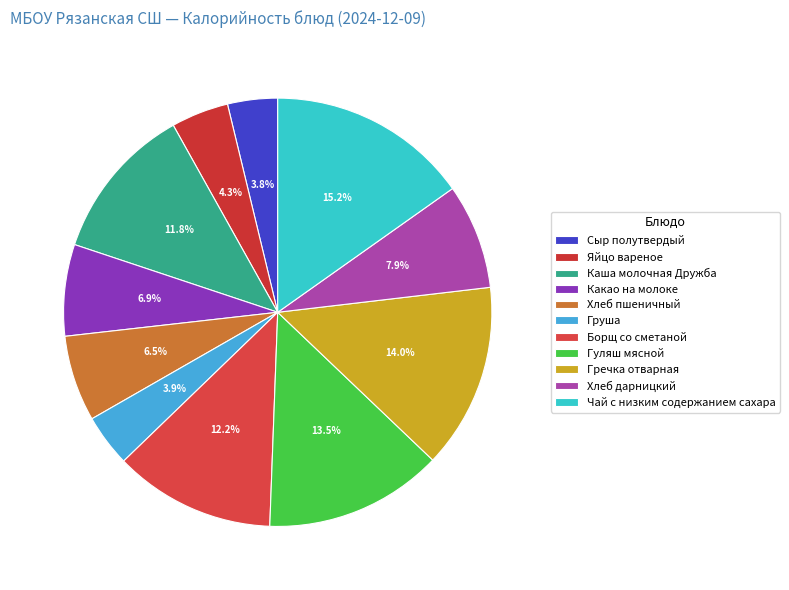

To the nearest percent, what percentage of the pie is Яйцо вареное?

4%